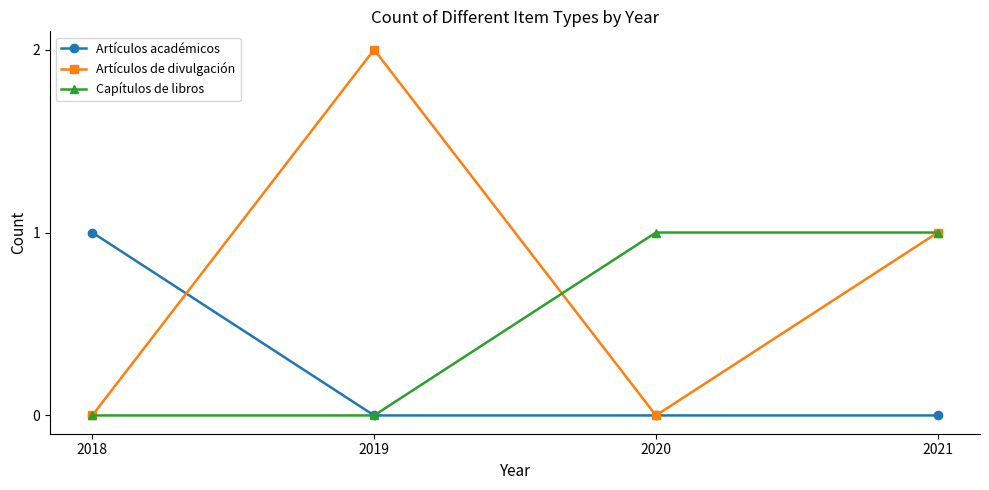

What is the approximate value of Artículos de divulgación at 2021?

1